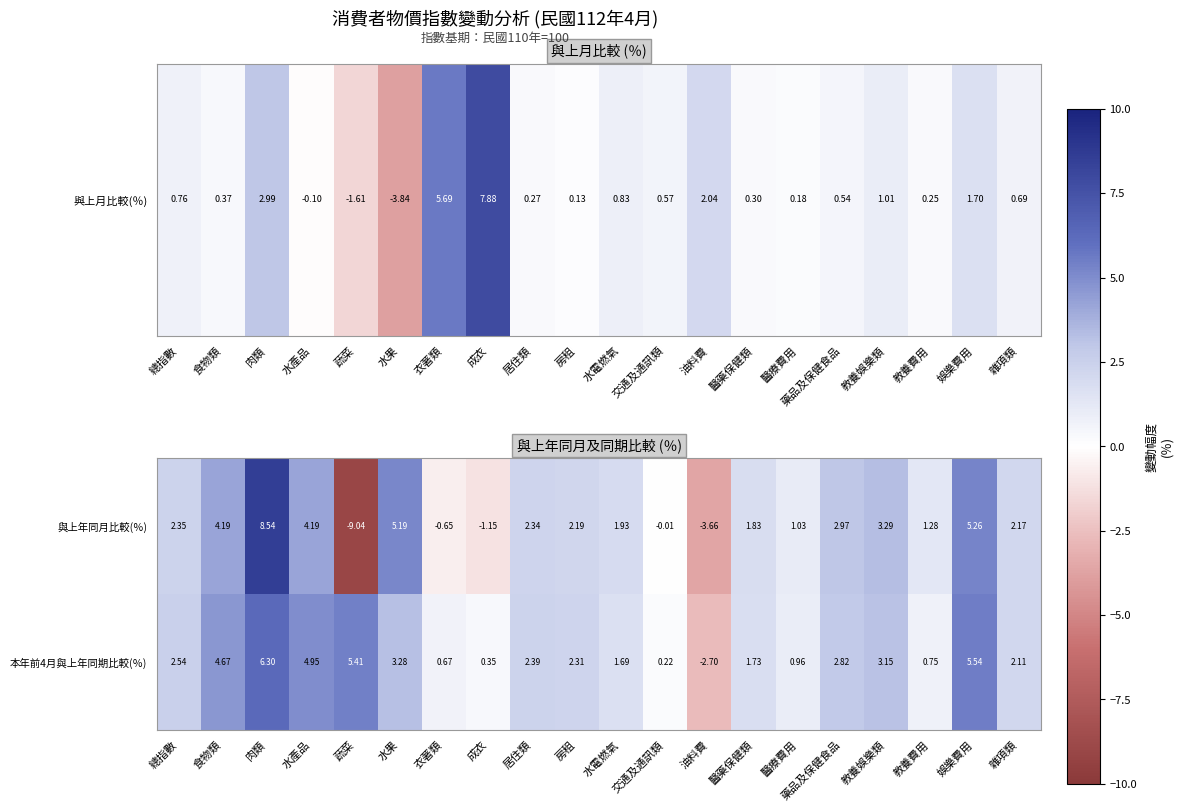

Count the number of categories in the chart.

20